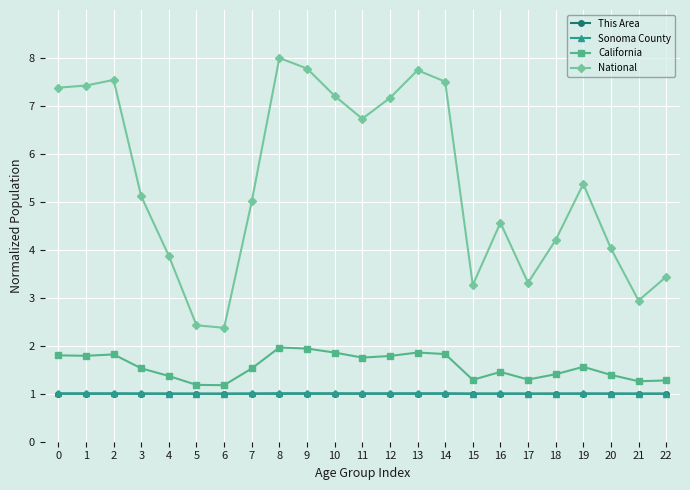

Is the value of This Area at 12 greater than the value of National at 19?

No